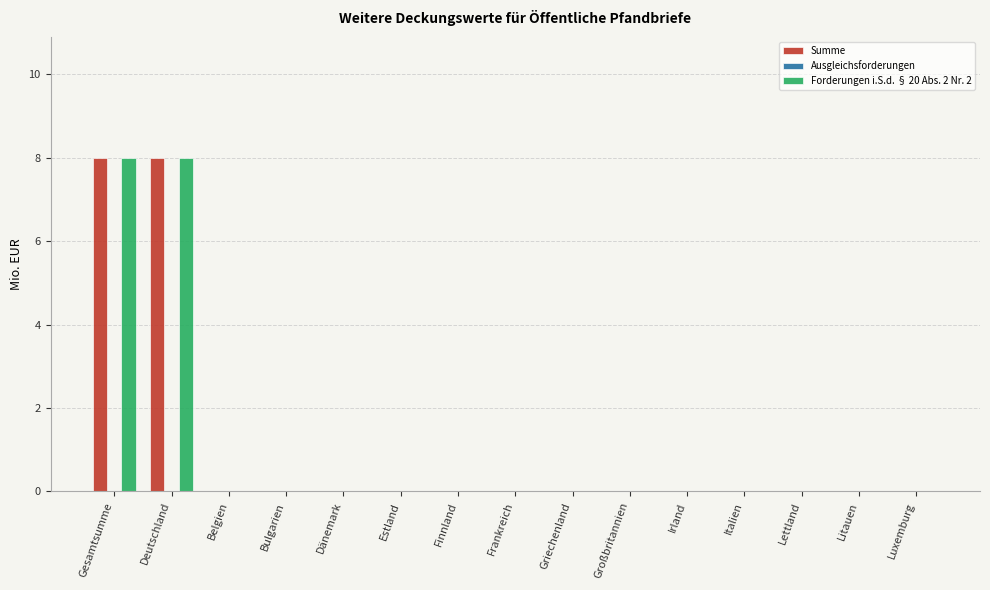

What is the greatest value displayed?

8